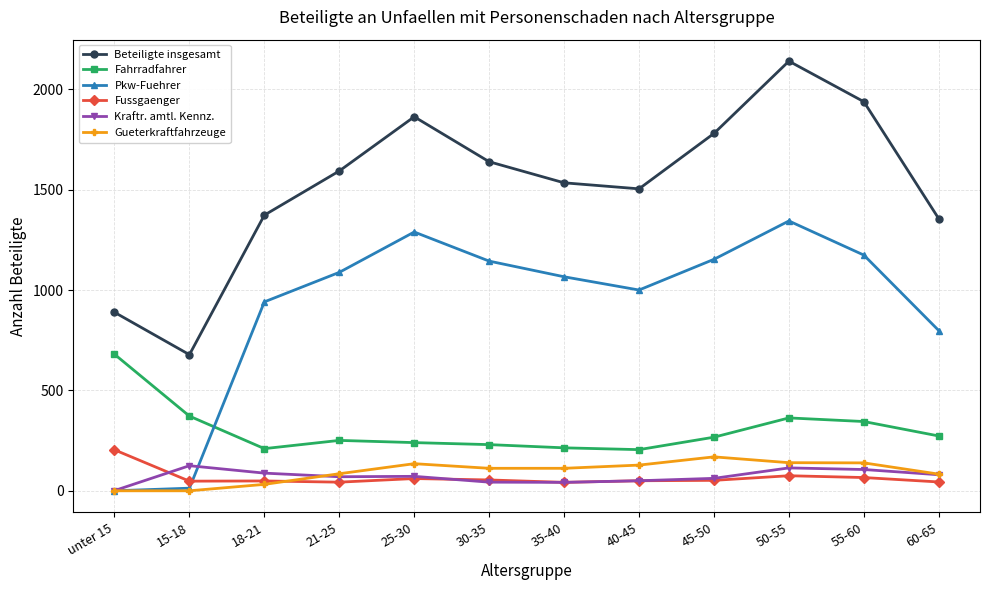

Where does the Kraftr. amtl. Kennz. series first go above 72?

15-18